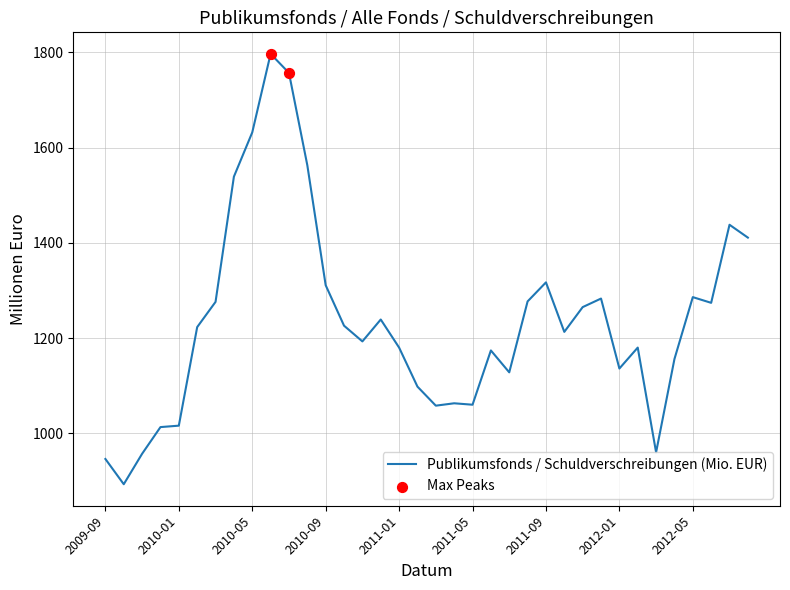

What is the difference between the maximum and minimum values?

904